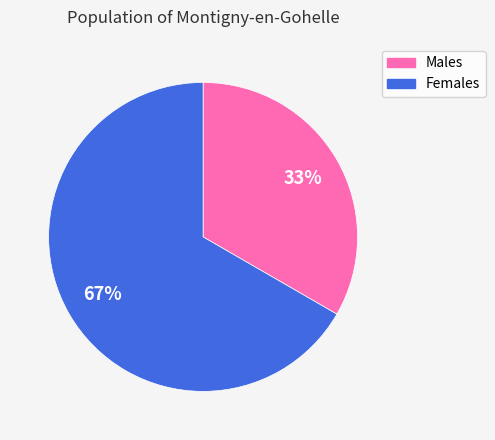

To the nearest percent, what is the average slice percentage?

50%